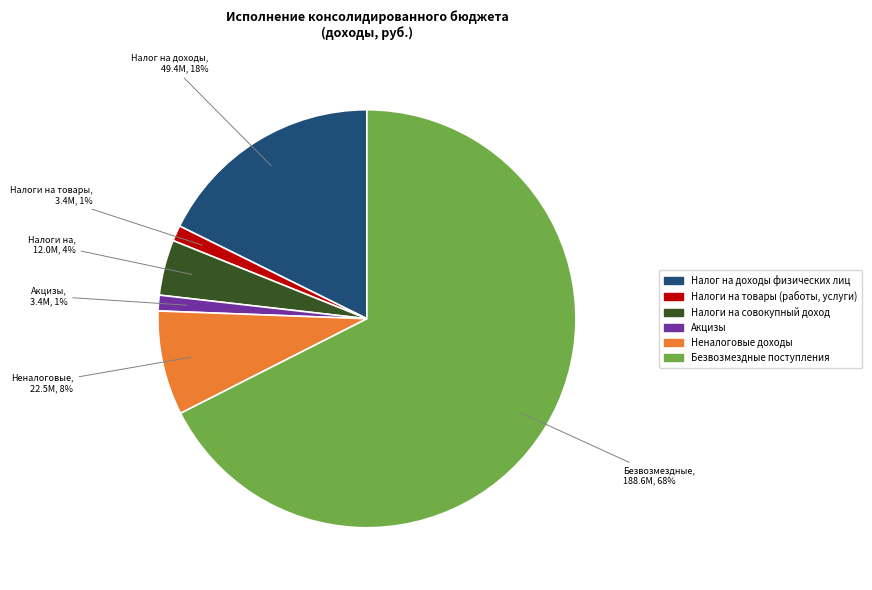

Does any single category account for the majority?

Yes